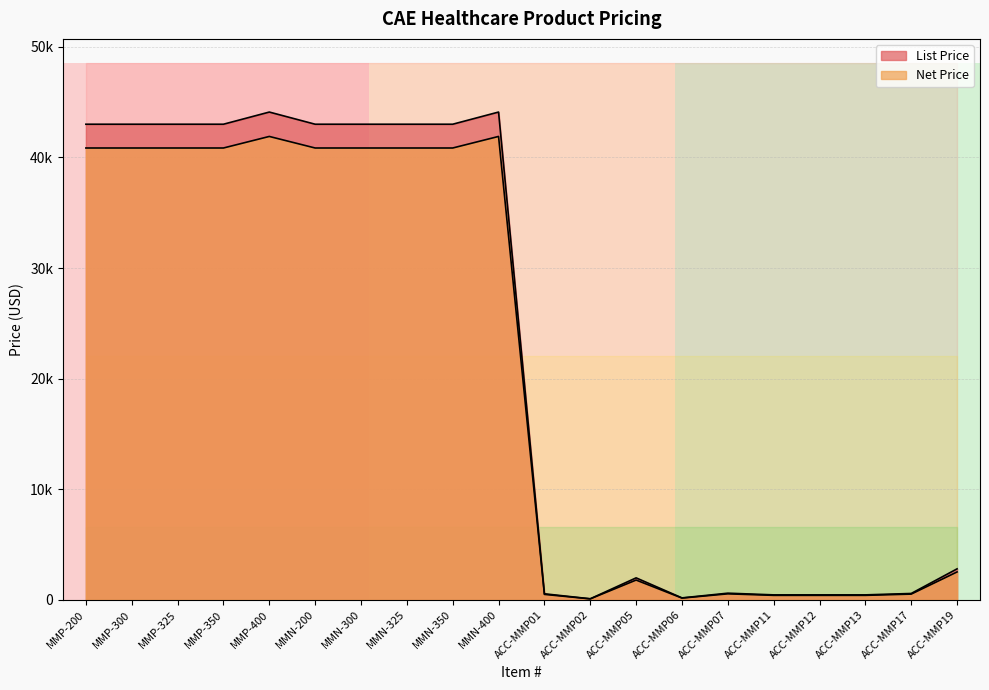

What position from the left is ACC-MMP06?

14